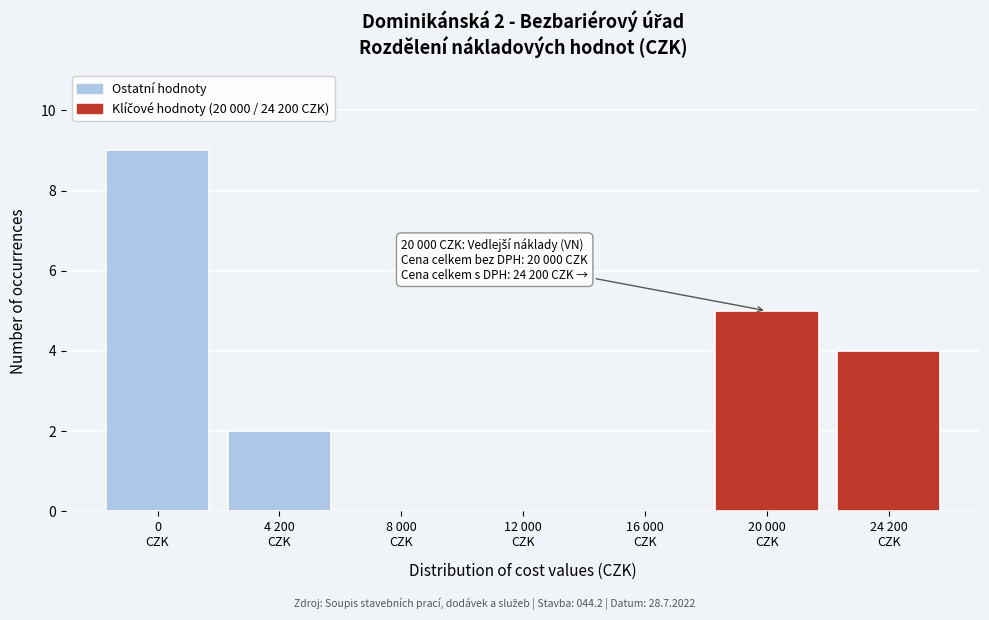

What is the greatest value displayed?

9